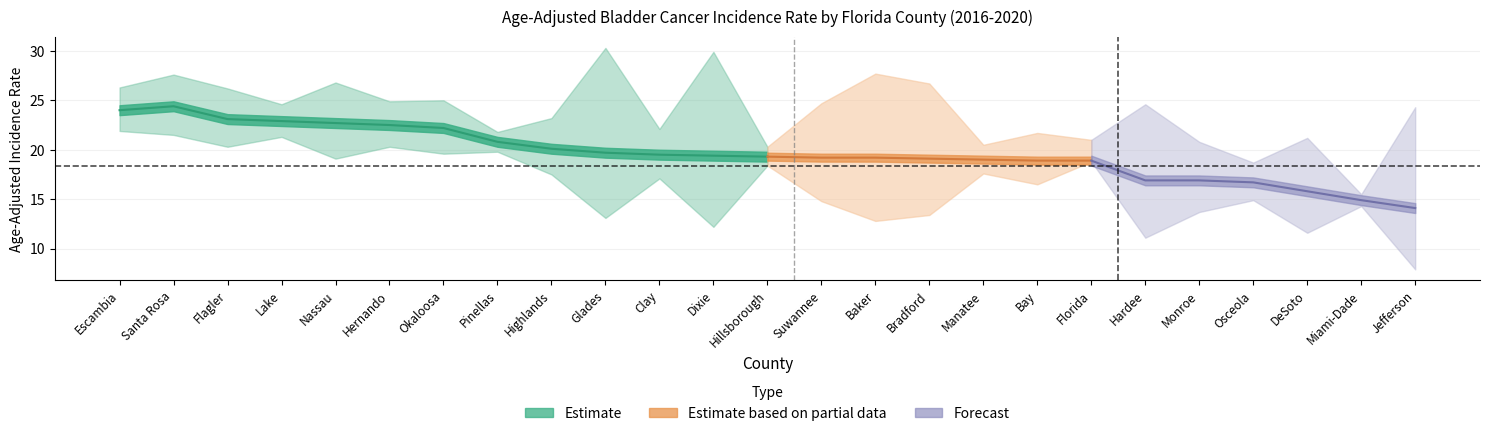

What is the label of the 17th point from the left?

Manatee